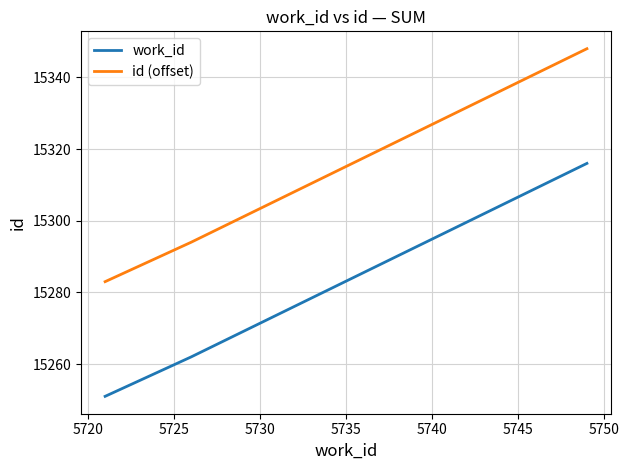

List the series in order of their peak value, highest first.

id (offset), work_id